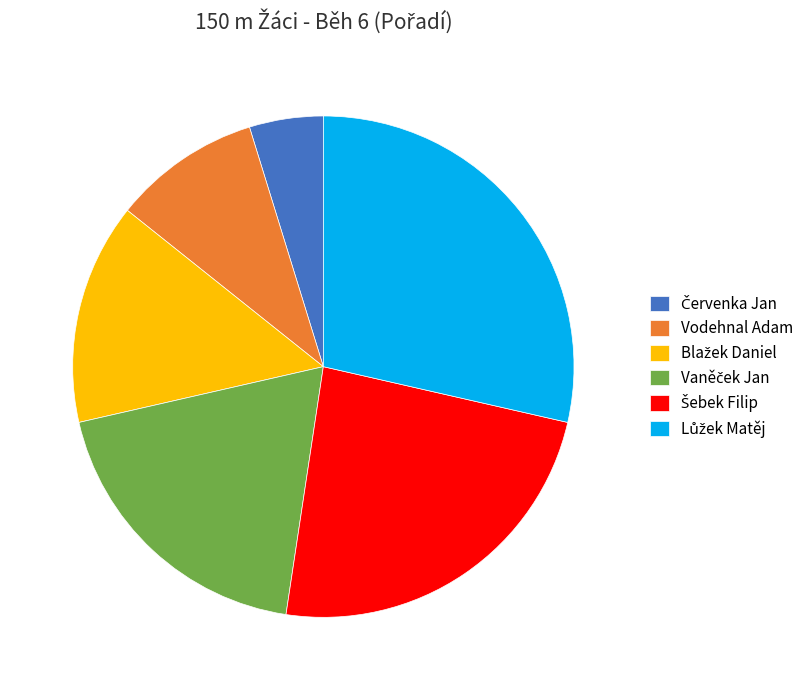

Is Vodehnal Adam the majority of the pie?

No